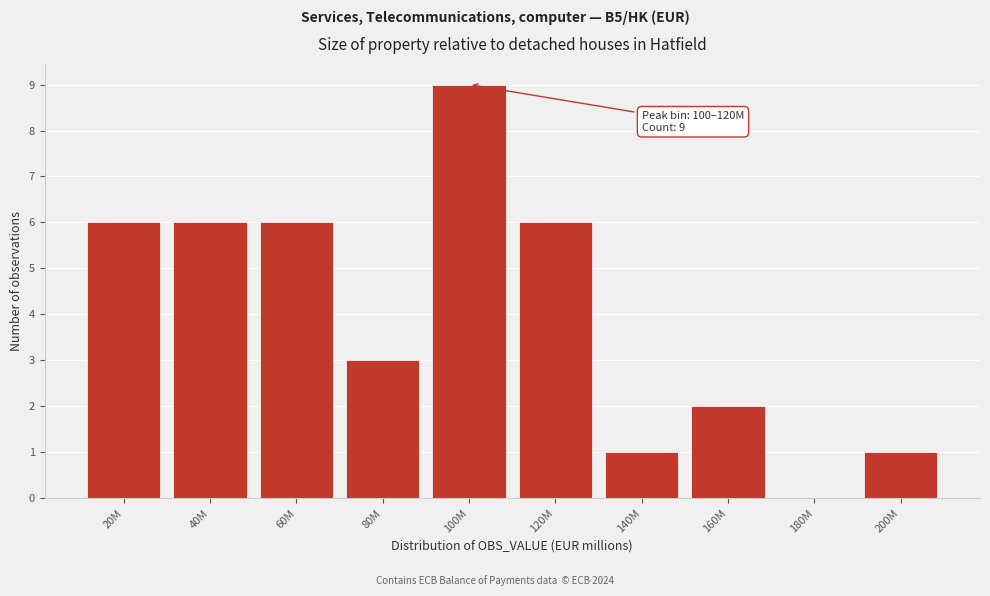

Reading left to right, list all the values displayed in this chart.

20M=6	40M=6	60M=6	80M=3	100M=9	120M=6	140M=1	160M=2	180M=0	200M=1